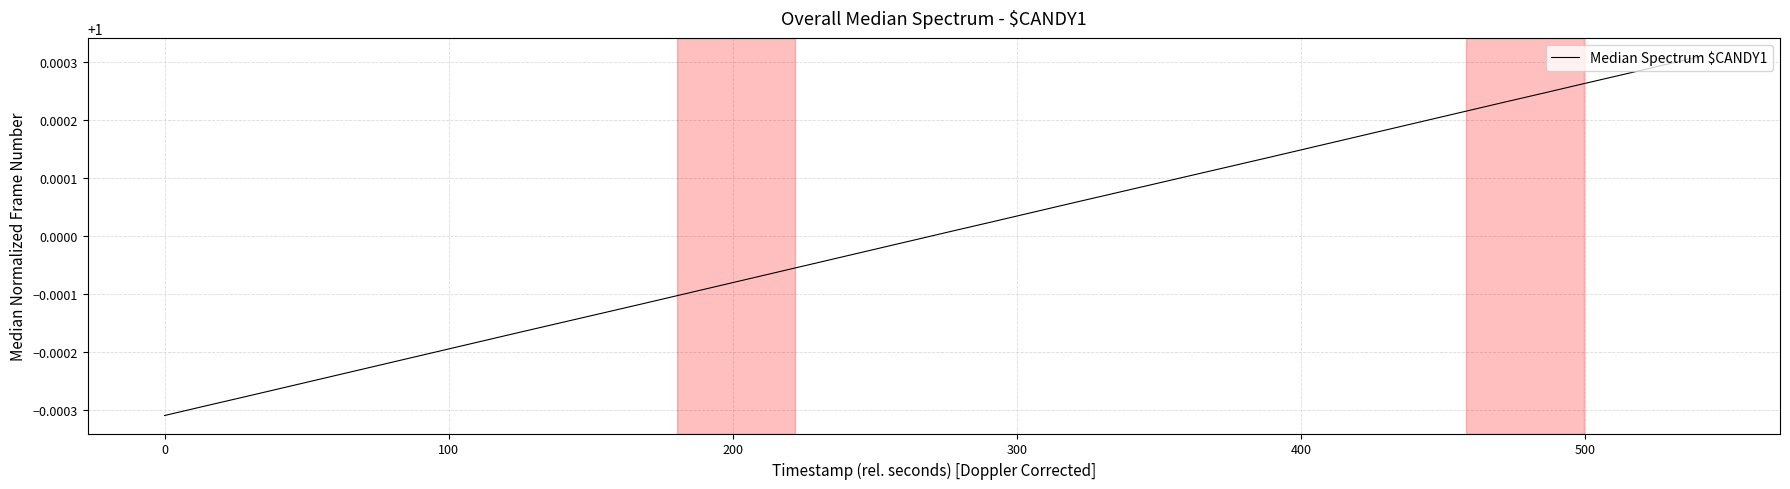

How many values exceed 1?

20